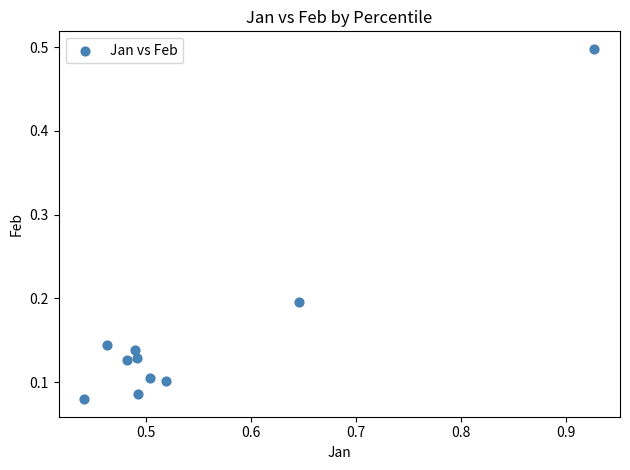

What is the average X value?

0.5